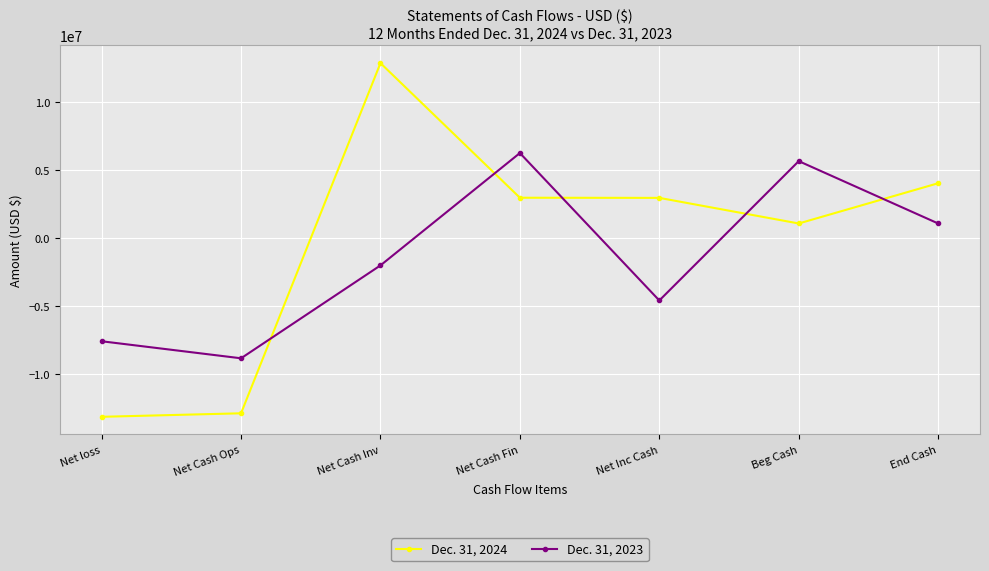

Rank the series at Net Inc Cash from lowest to highest value.

Dec. 31, 2023, Dec. 31, 2024